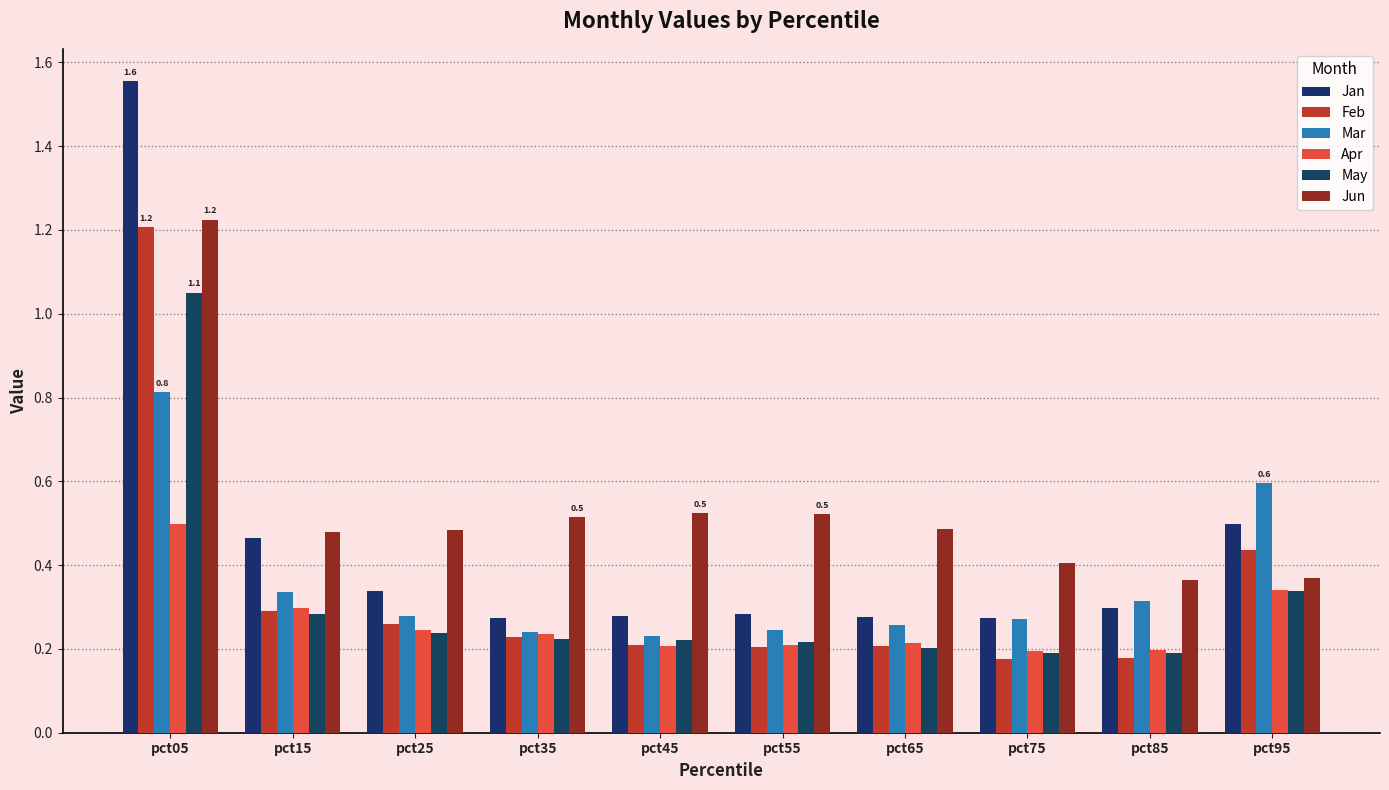

What is the sum of all Apr values?

2.6